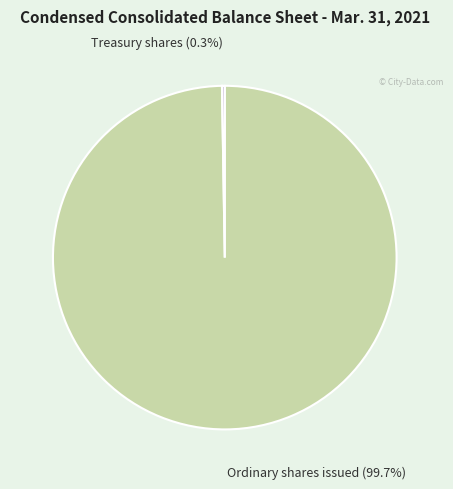

Is Ordinary shares issued the majority of the pie?

Yes